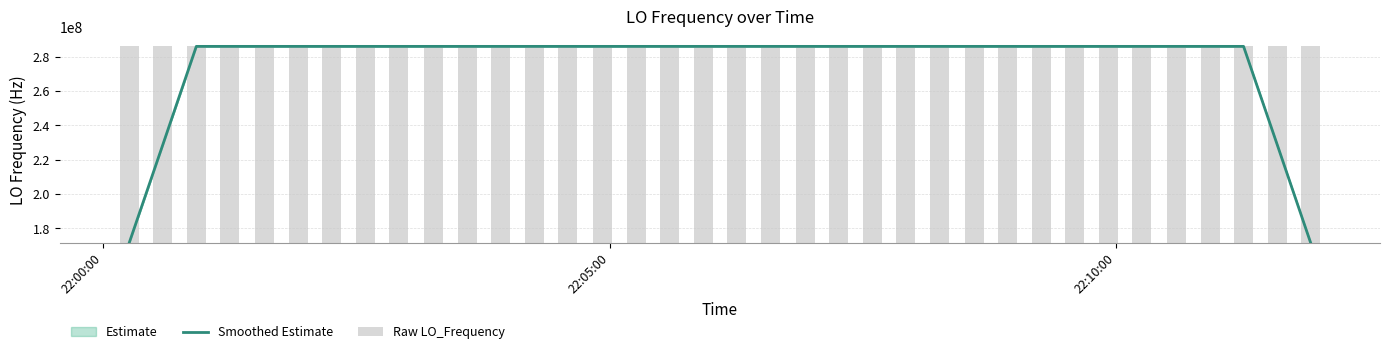

How many categories are shown in the chart?

36